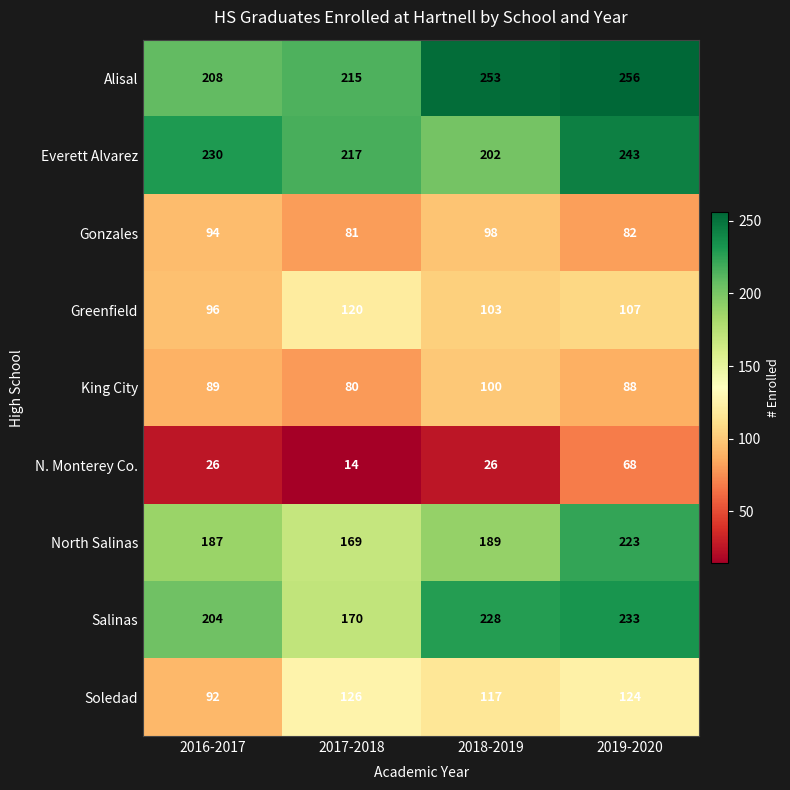

At how many categories does at least one series exceed 156?

4